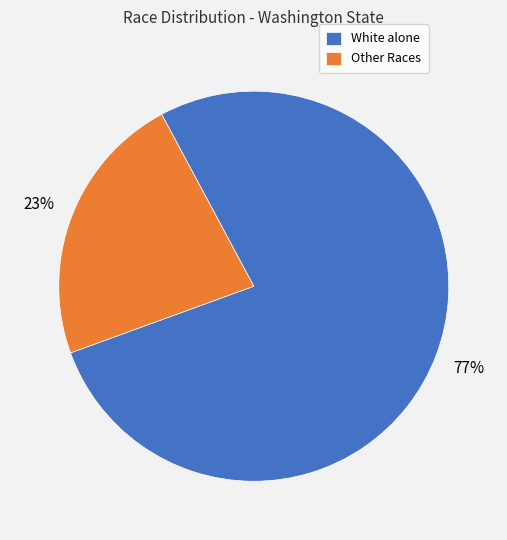

To the nearest percent, what is the combined percentage of White alone and Other Races?

100%